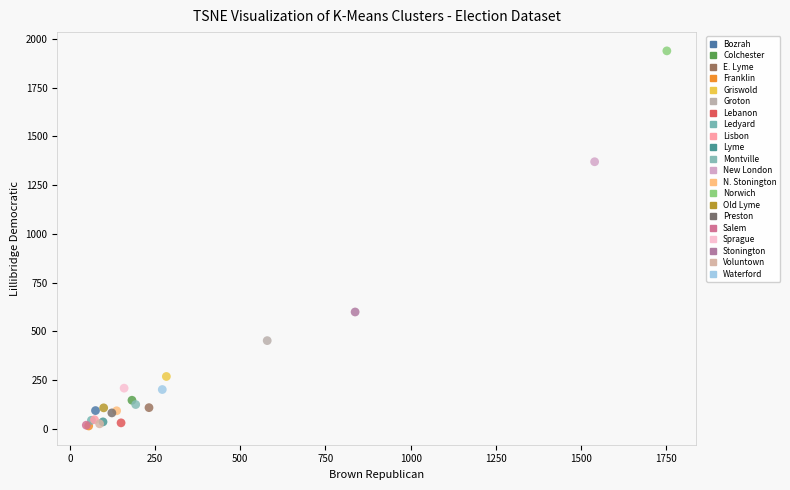

What are all the series names shown in the legend?

Bozrah, Colchester, E. Lyme, Franklin, Griswold, Groton, Lebanon, Ledyard, Lisbon, Lyme, Montville, New London, N. Stonington, Norwich, Old Lyme, Preston, Salem, Sprague, Stonington, Voluntown, Waterford